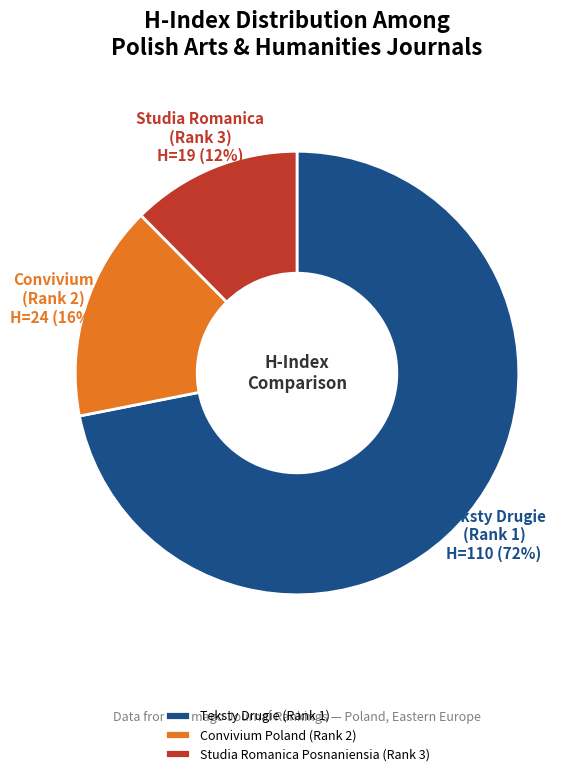

To the nearest percent, what is the difference between the Convivium Poland (Rank 2) and Teksty Drugie (Rank 1) slice percentages?

56%